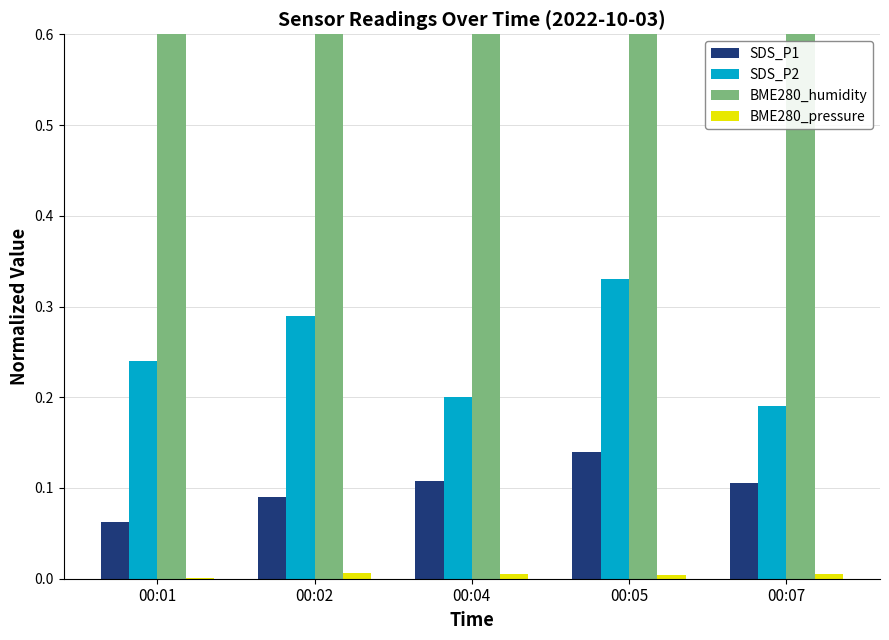

Reading left to right, what are all the values shown in this chart?

SDS_P1: 00:01=0.1	00:02=0.1	00:04=0.1	00:05=0.1	00:07=0.1
SDS_P2: 00:01=0.2	00:02=0.3	00:04=0.2	00:05=0.3	00:07=0.2
BME280_humidity: 00:01=0.9	00:02=0.9	00:04=0.9	00:05=0.9	00:07=0.9
BME280_pressure: 00:01=0.0	00:02=0.0	00:04=0.0	00:05=0.0	00:07=0.0